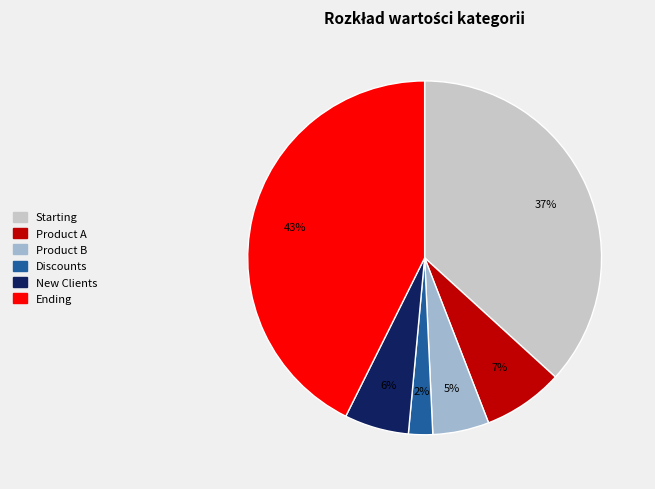

The New Clients slice represents 6% of the pie. True or false?

True